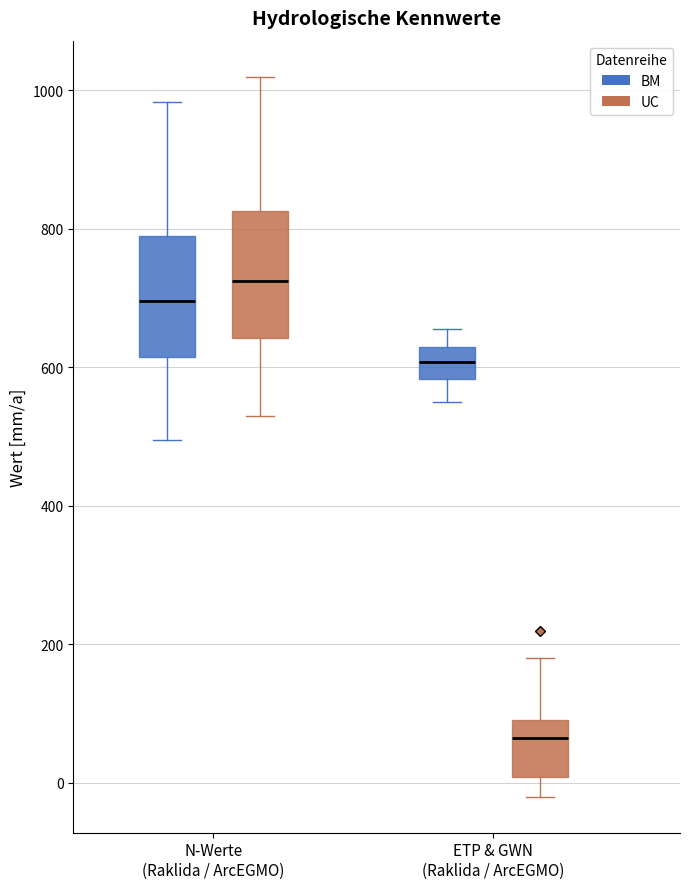

Reading left to right, read every box against the y-axis: the position of its median line, the range the box covers, and the ends of its whiskers. The values are not printed on the chart, so give them approximately, as read against the axis.

N-Werte (Raklida / ArcEGMO) (BM): median 700, box 620 to 780, whiskers 500 to 980
N-Werte (Raklida / ArcEGMO) (UC): median 720, box 640 to 820, whiskers 520 to 1020
ETP & GWN (Raklida / ArcEGMO) (BM): median 600, box 580 to 620, whiskers 540 to 660
ETP & GWN (Raklida / ArcEGMO) (UC): median 60, box 0 to 80, whiskers -20 to 180